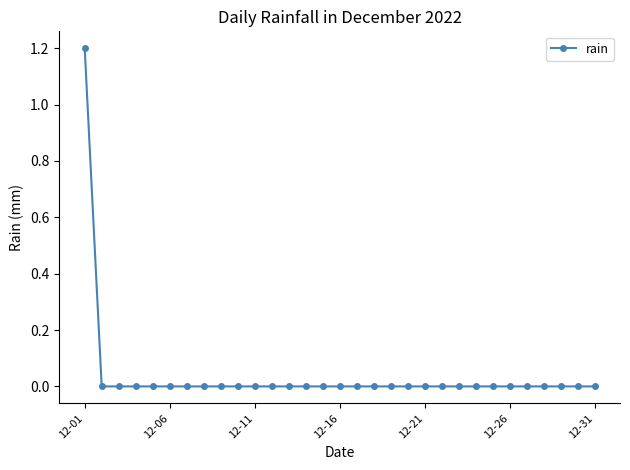

What is the sum of all values?

1.2